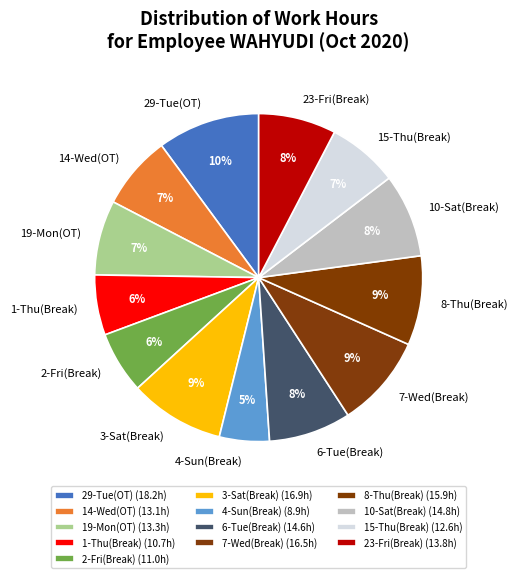

The 7-Wed(Break) slice represents 9% of the pie. True or false?

True